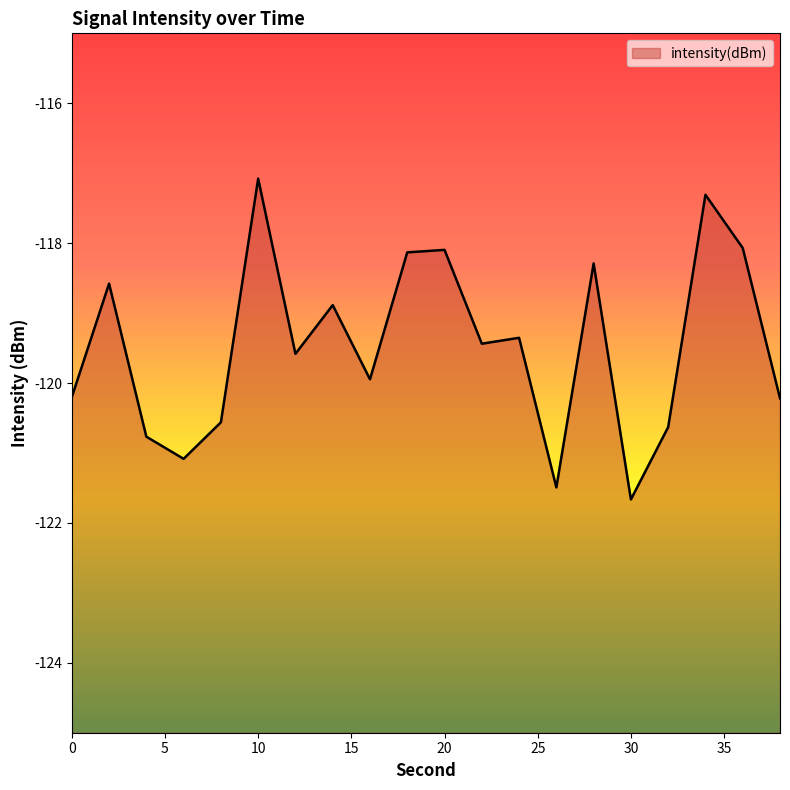

Reading left to right, extract all data points from this chart.

0=-120.2	2=-118.6	4=-120.8	6=-121.1	8=-120.6	10=-117.1	12=-119.6	14=-118.9	16=-119.9	18=-118.1	20=-118.1	22=-119.4	24=-119.4	26=-121.5	28=-118.3	30=-121.7	32=-120.6	34=-117.3	36=-118.1	38=-120.2